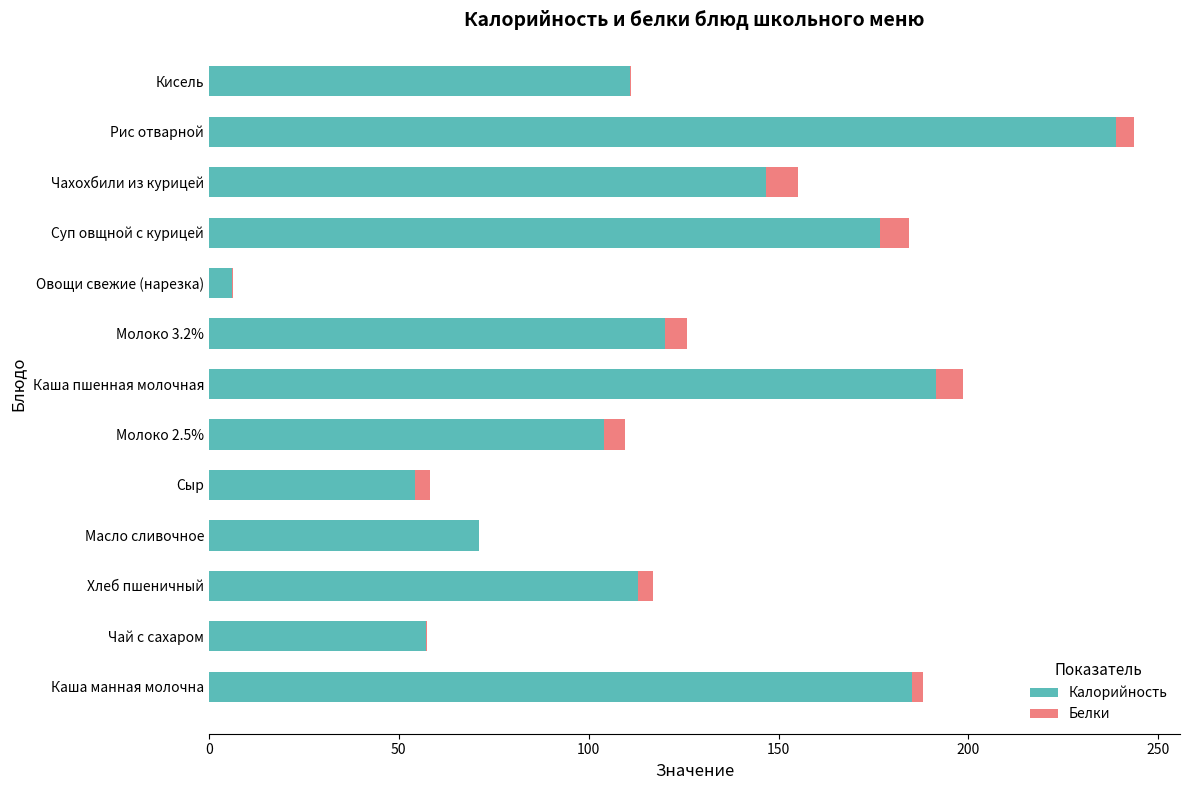

Which category has the highest value in the Калорийность series?

Рис отварной